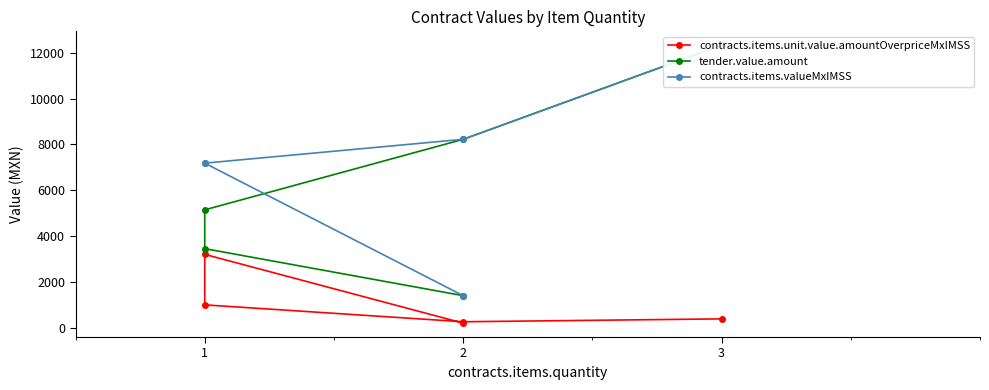

How many data points does each series have?

5